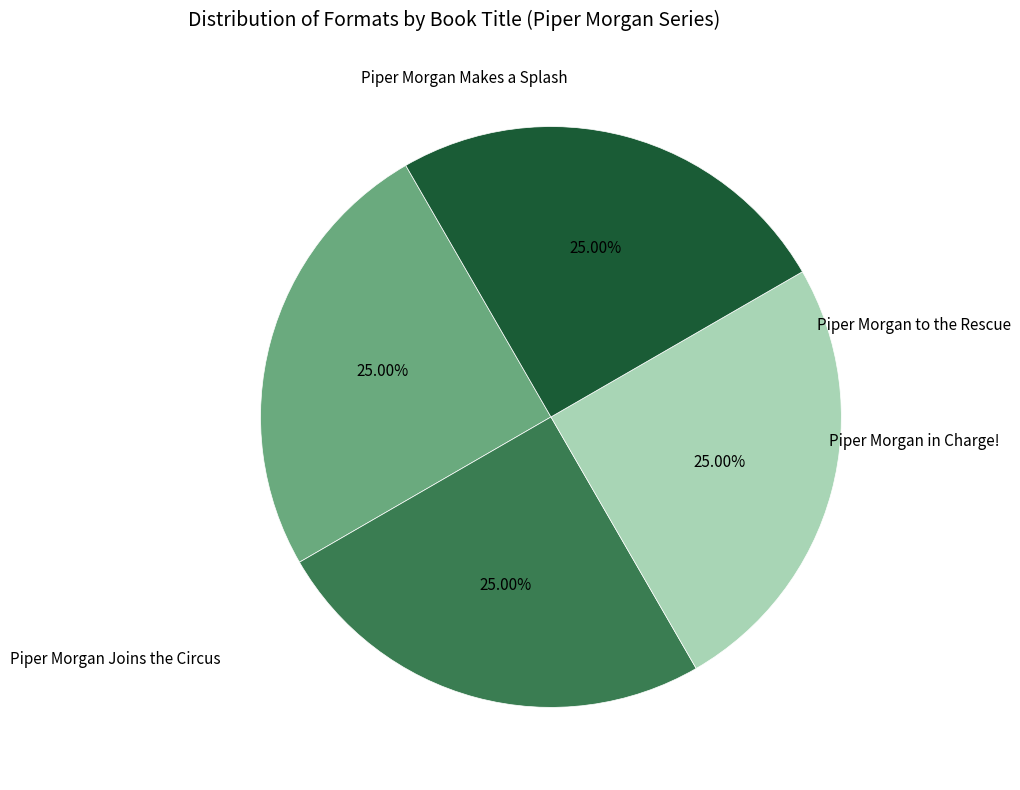

Does any single category account for the majority?

No